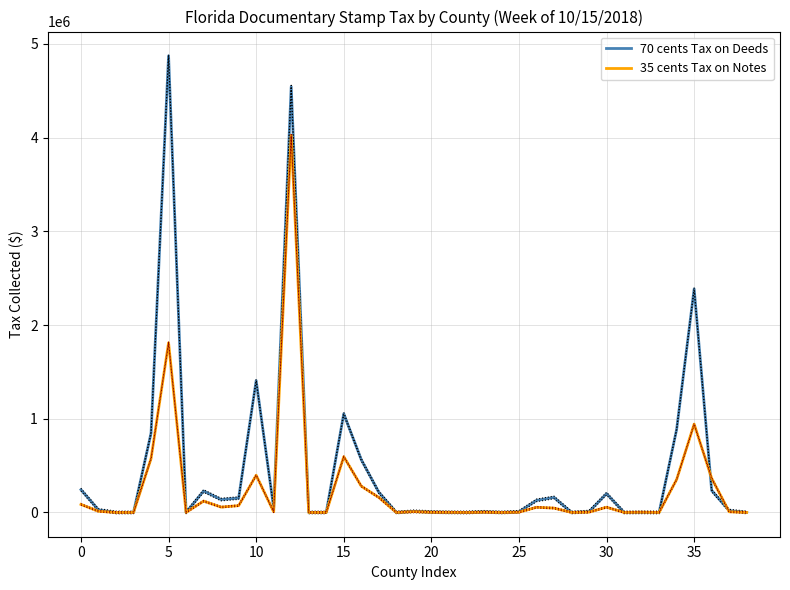

At which category is the sum across all series the highest?

12